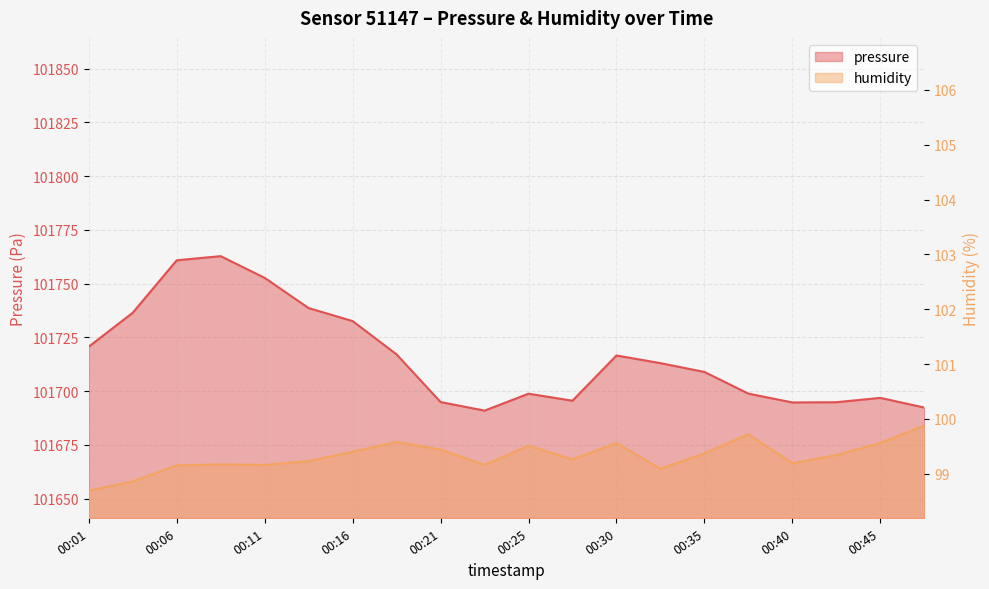

True or false: pressure and humidity intersect in this chart.

False